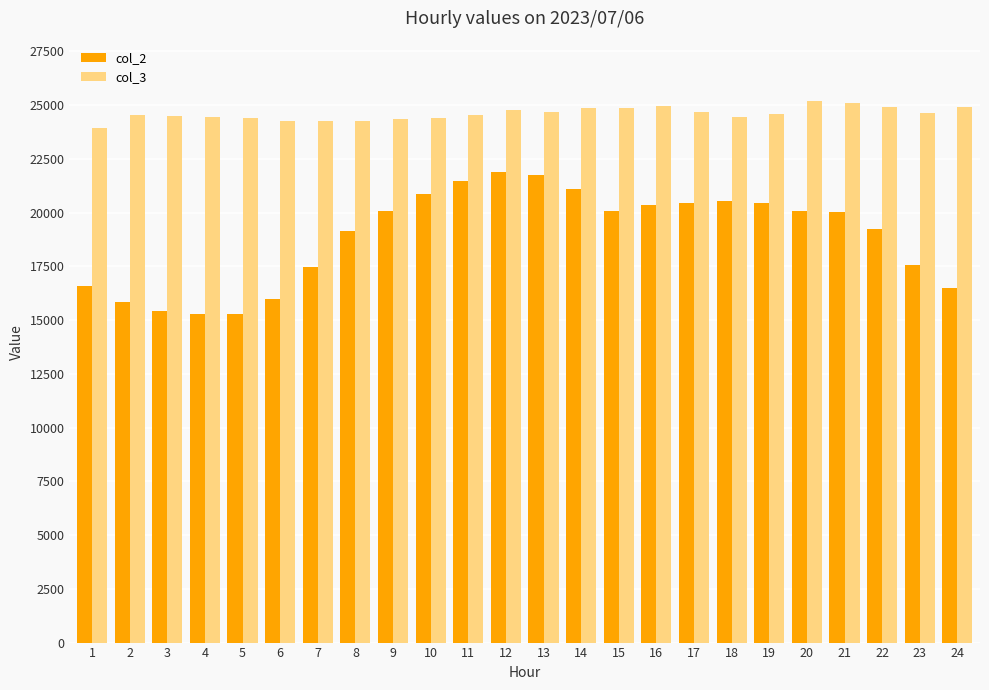

Rank the series by their average value, from highest to lowest.

col_3, col_2